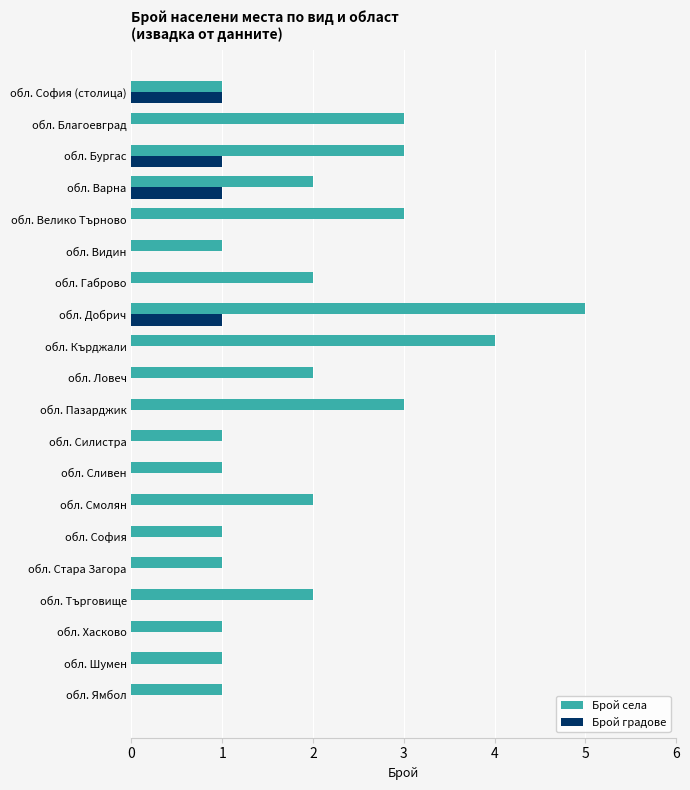

Which series has the largest total across all categories?

Брой села